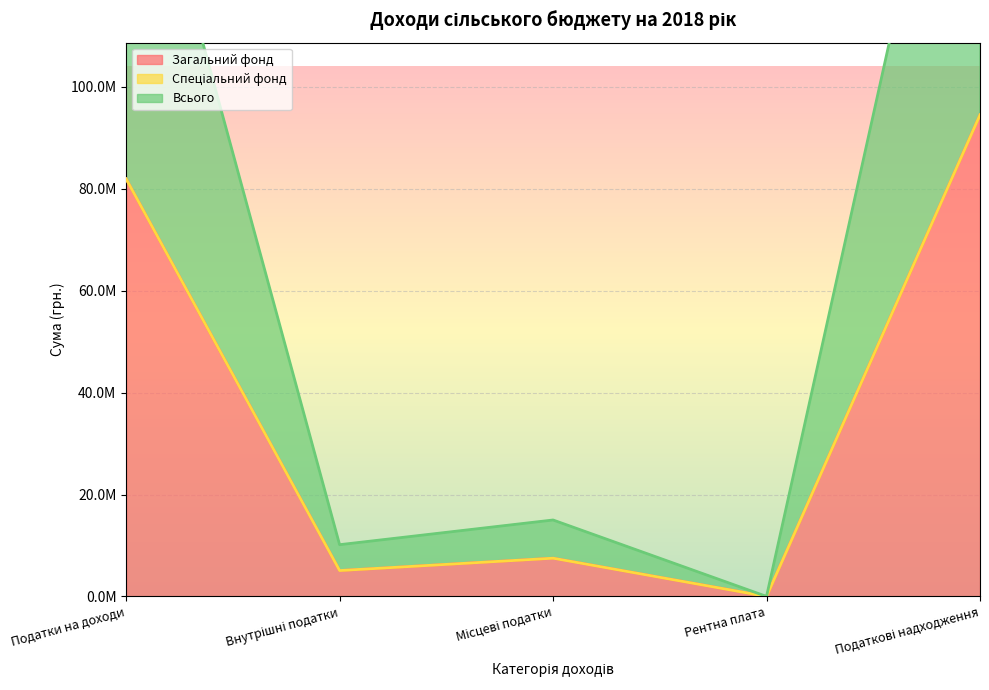

How many lines are shown in the chart?

2